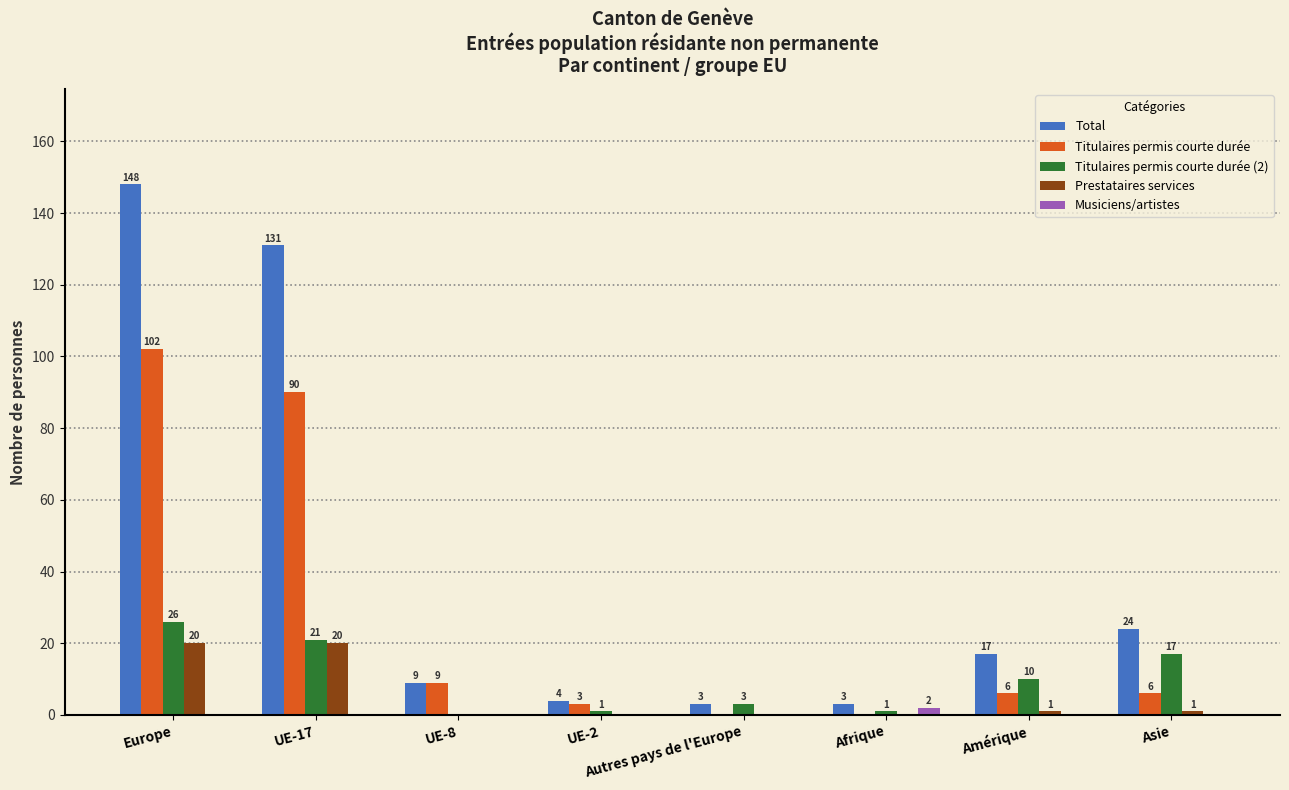

Which series changed the most between UE-8 and Amérique?

Titulaires permis courte durée (2)